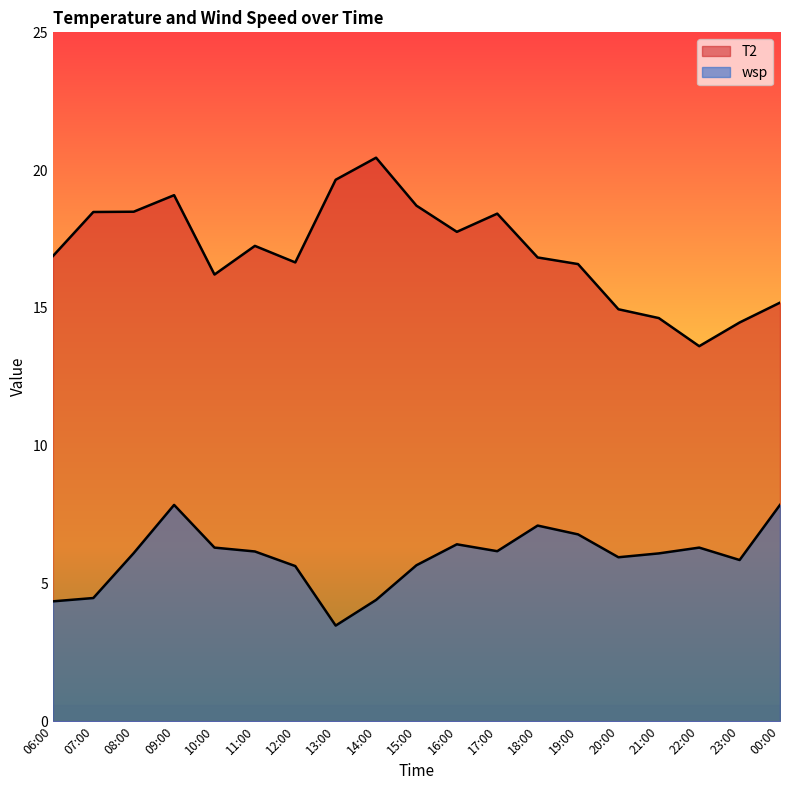

Is it true that T2 equals 32.1 at 07:00?

False